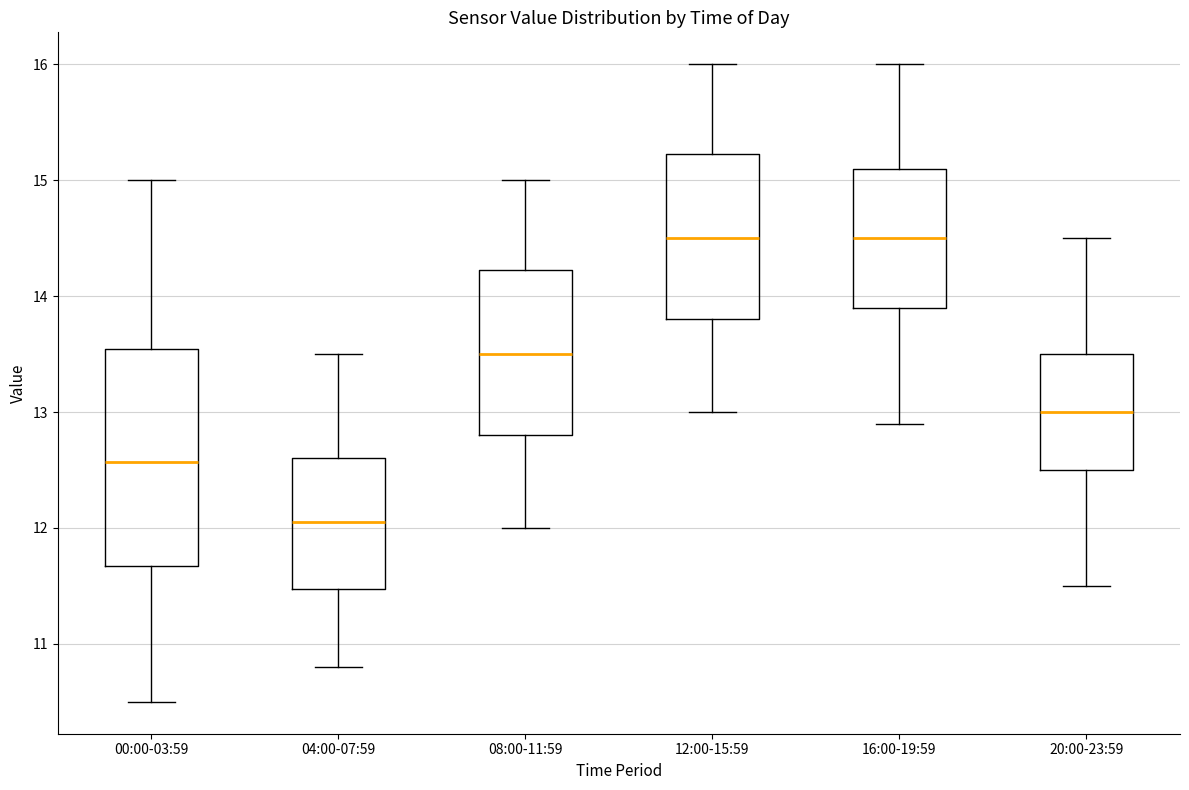

Which box is the tallest, from its lower edge to its upper edge?

00:00-03:59